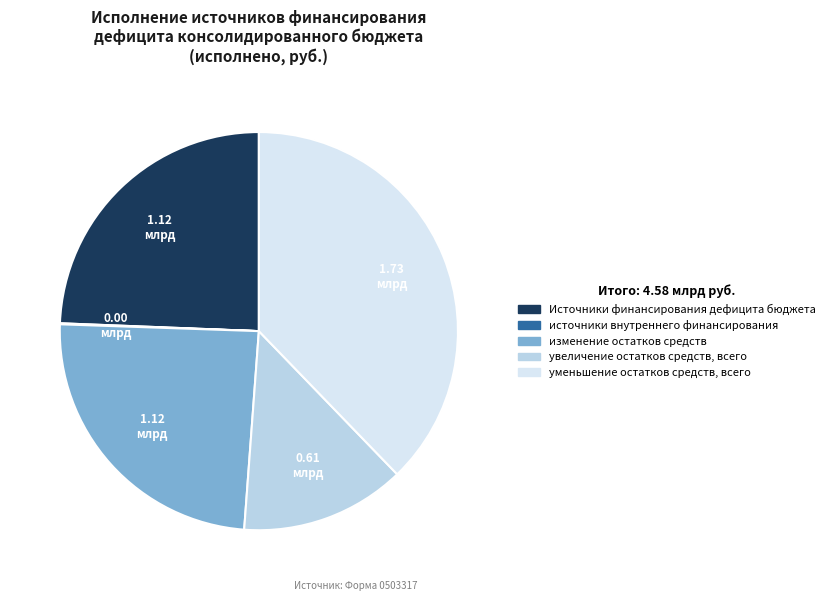

Does any single category account for the majority?

No